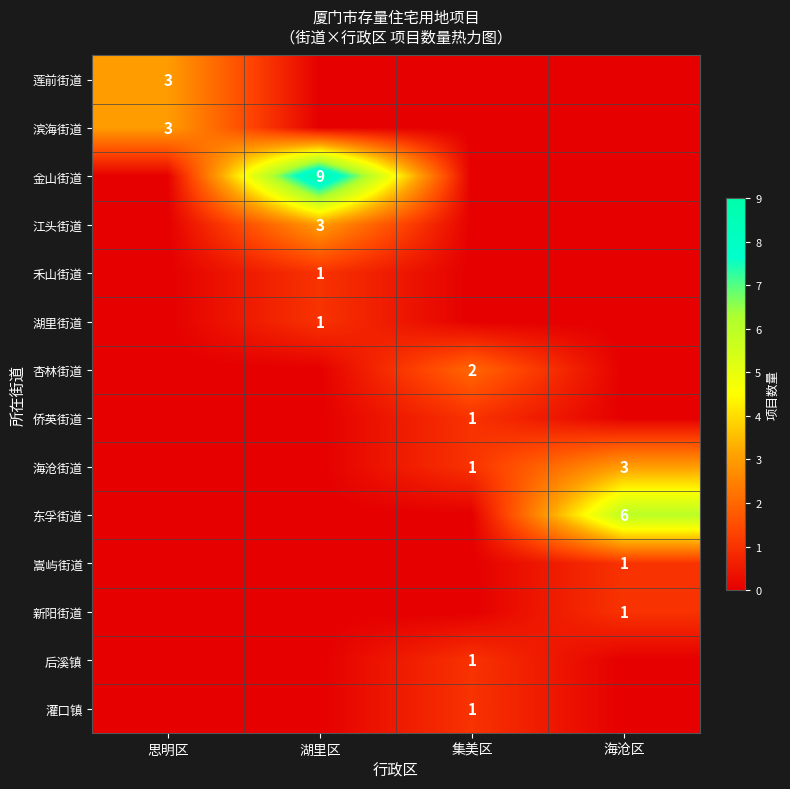

Count the 金山街道 values in the range 0 to 9.

4